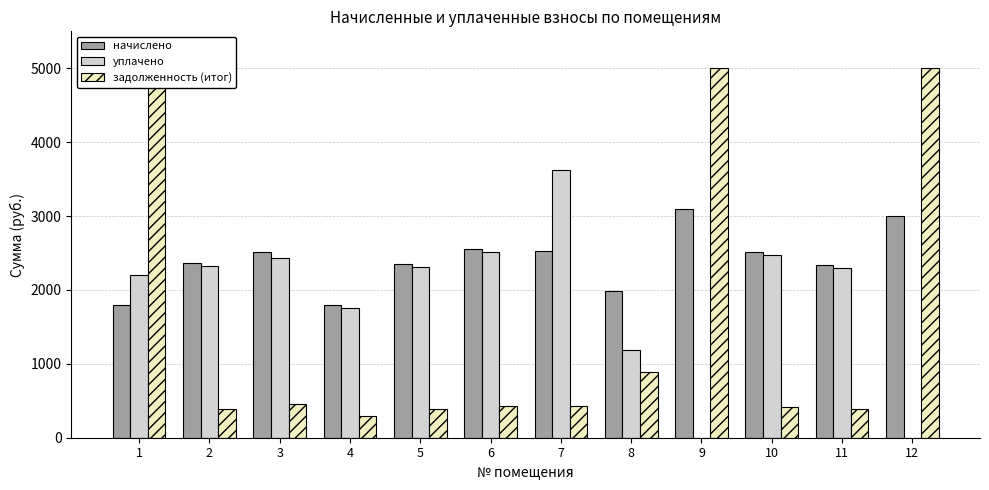

What is the value of the начислено bar at the 8th from the left?

1981.3